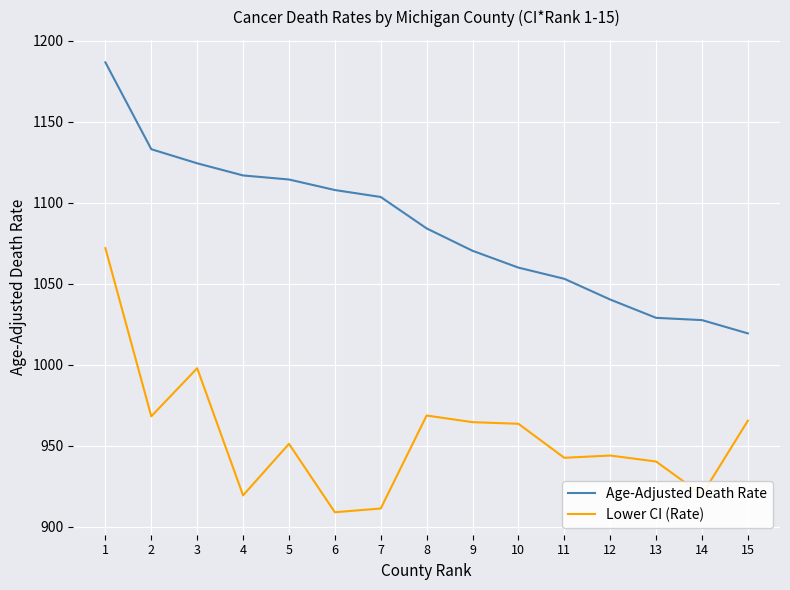

Which series has the largest total across all categories?

Age-Adjusted Death Rate